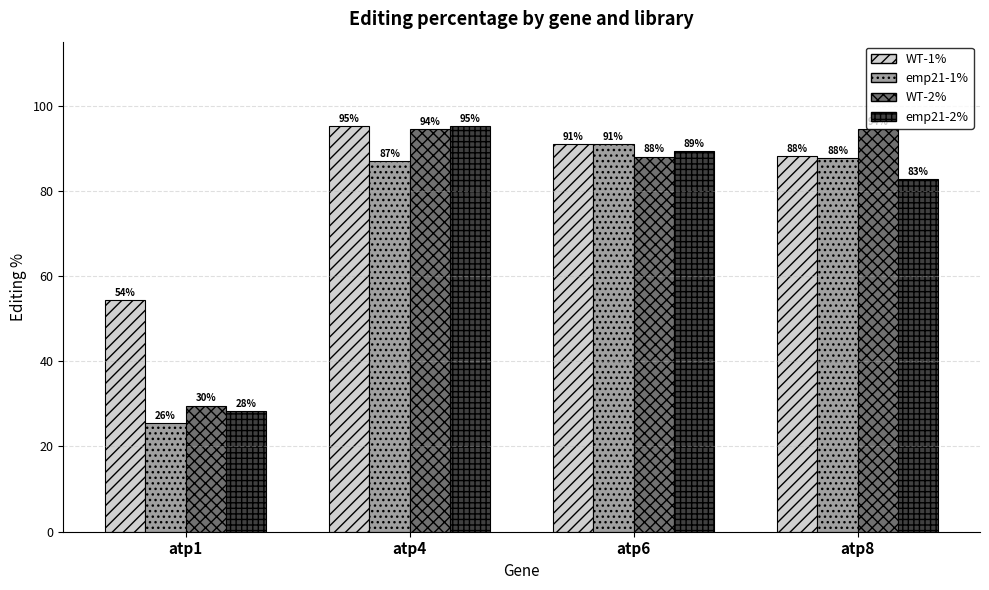

Which series has the largest range (max minus min)?

emp21-2%